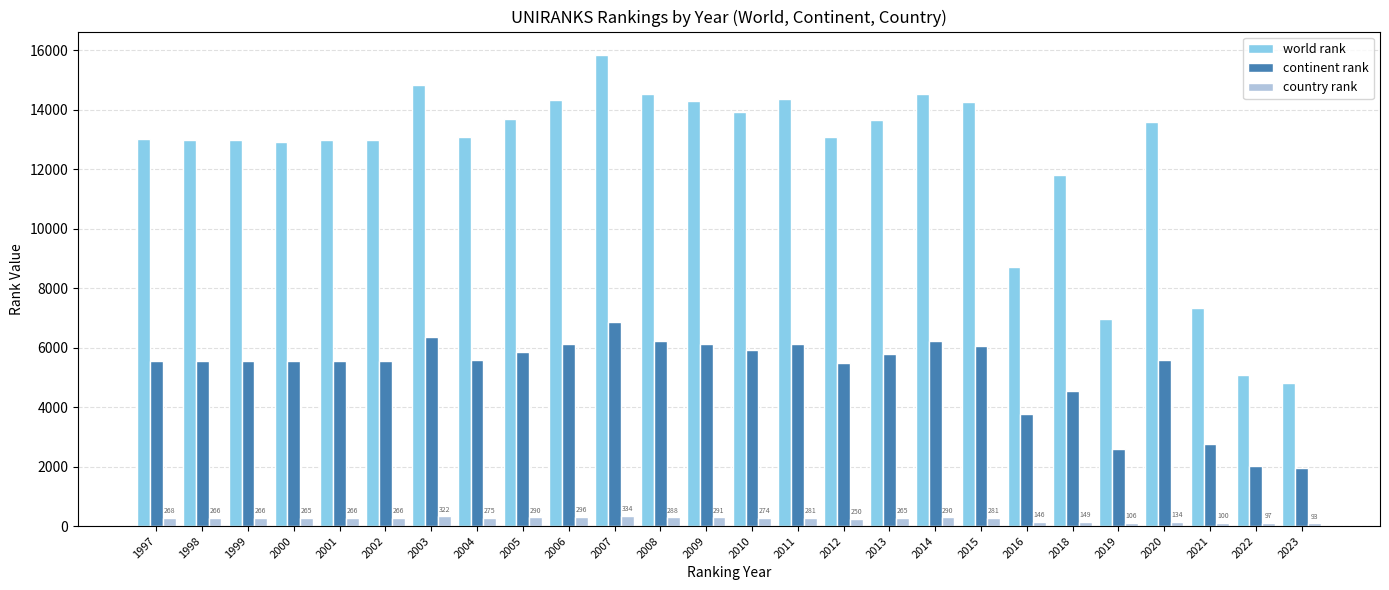

Which category has the highest value across all series?

2007